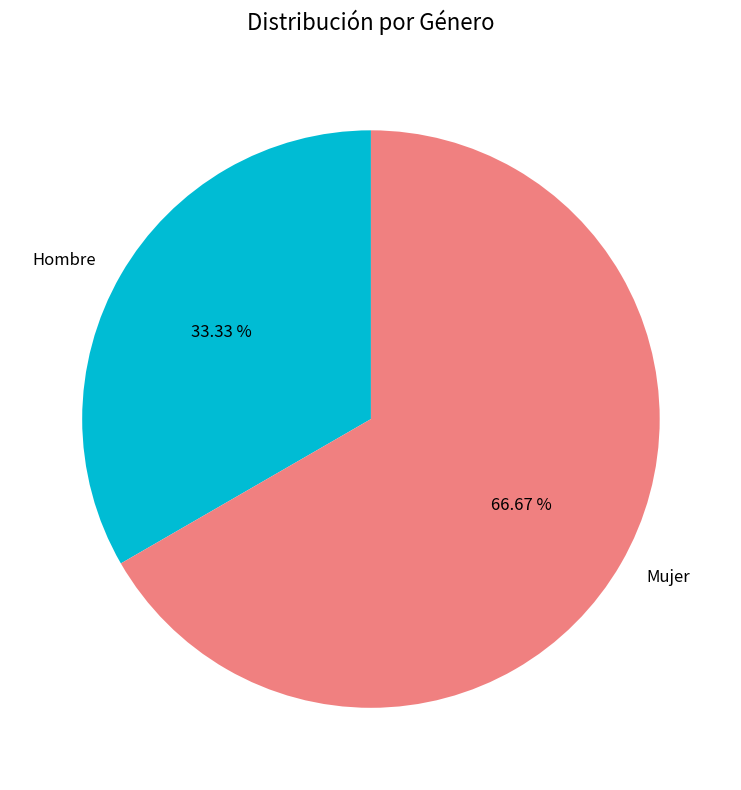

To the nearest percent, what is the difference between the Hombre and Mujer slice percentages?

33%